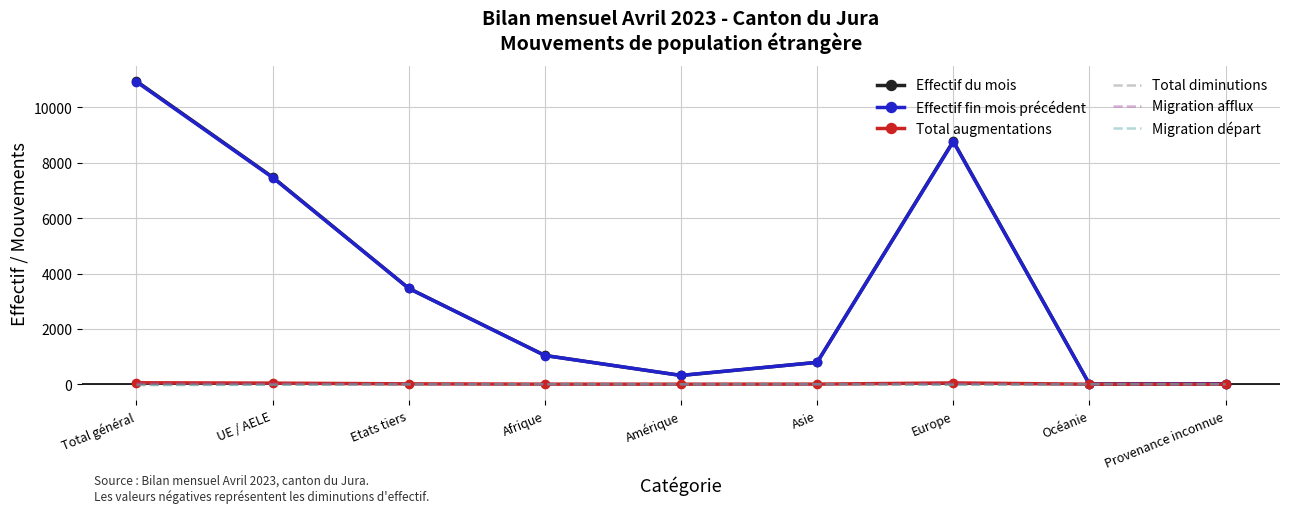

What are all the series names shown in the legend?

Effectif du mois, Effectif fin mois précédent, Total augmentations, Total diminutions, Migration afflux, Migration départ